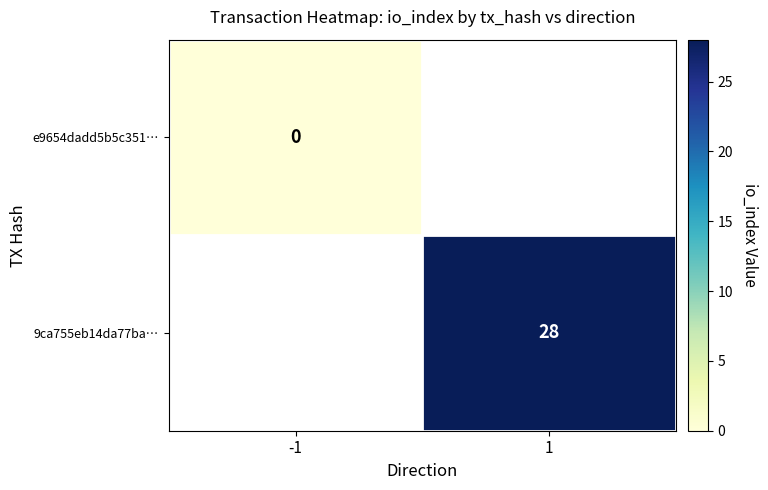

True or false: 9ca755eb14da77ba… has a value of 18 at 1.

False